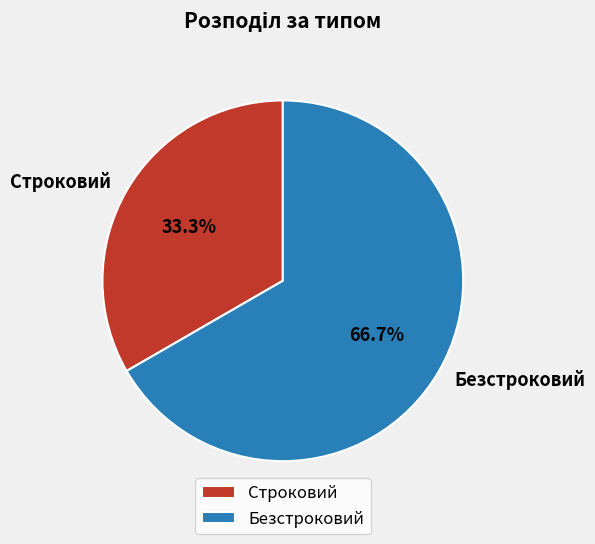

Which has a higher value, Строковий or Безстроковий?

Безстроковий